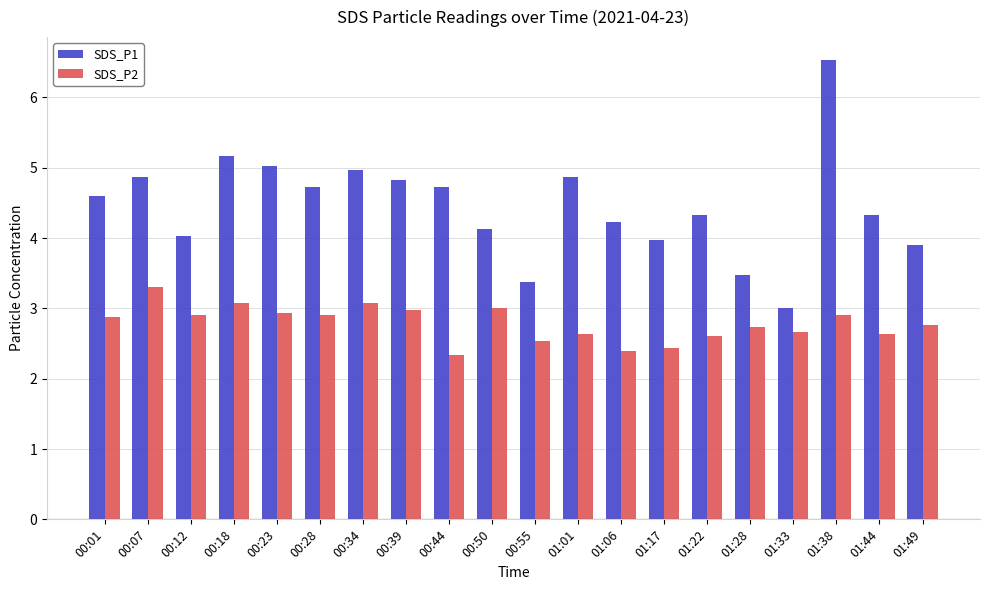

Are the bars grouped side by side (vs. stacked)?

Yes